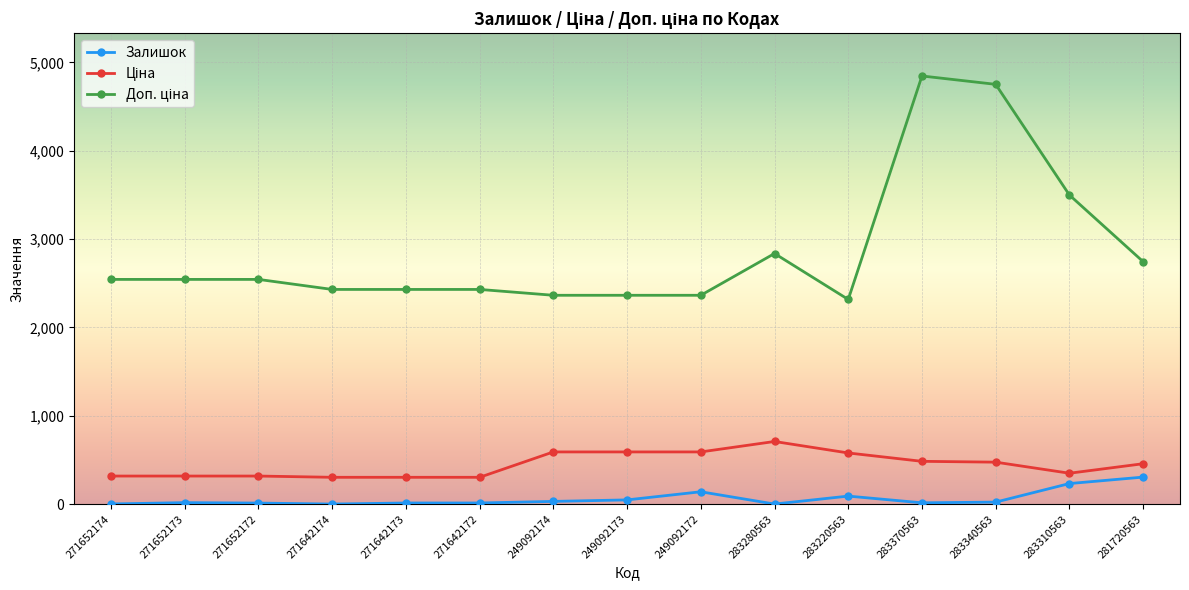

What is the difference between the highest and lowest values at 283310563?

3265.5